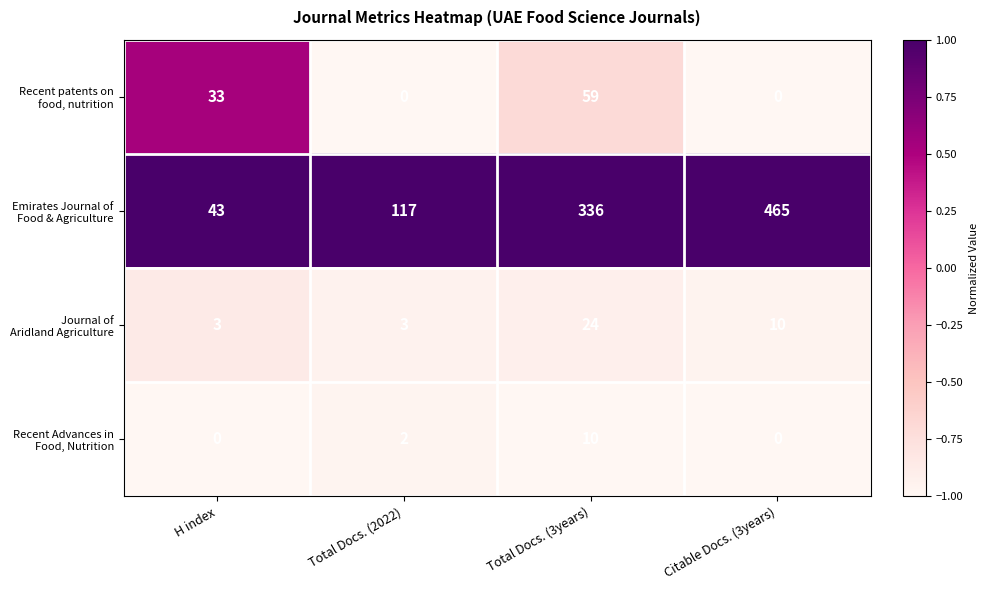

Which label corresponds to the largest value in the chart?

Citable Docs. (3years)